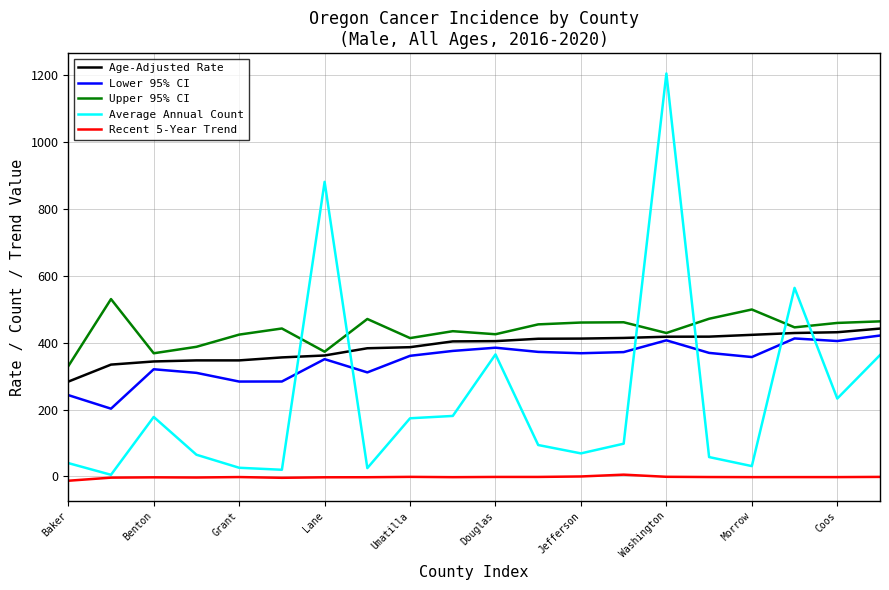

True or false: Age-Adjusted Rate and Average Annual Count intersect in this chart.

True